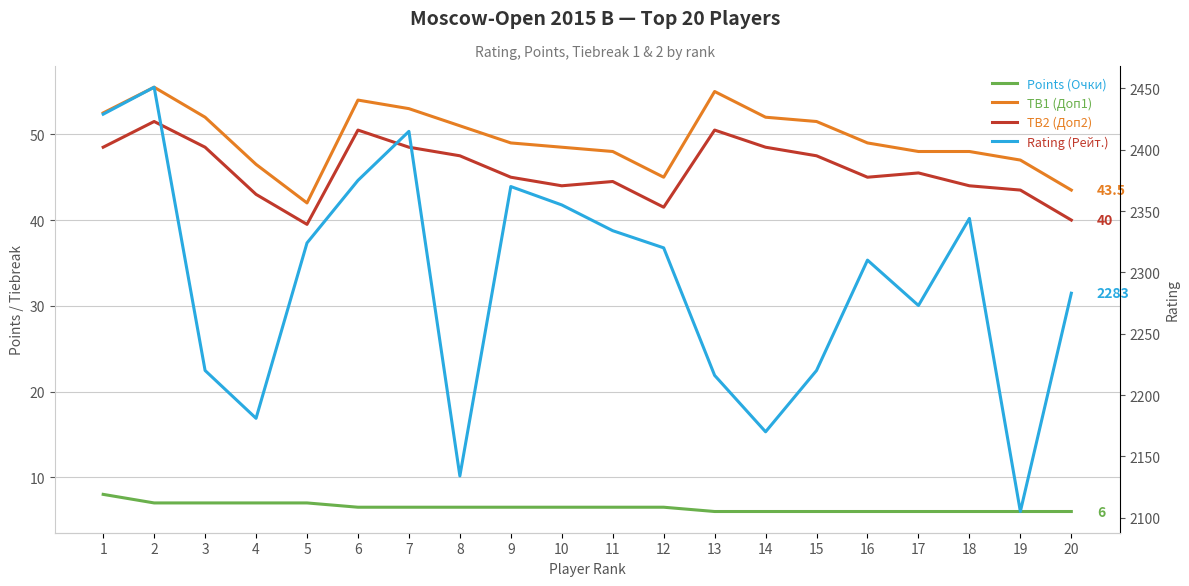

Read the Rating (Рейт.) value at 16.

2310.0